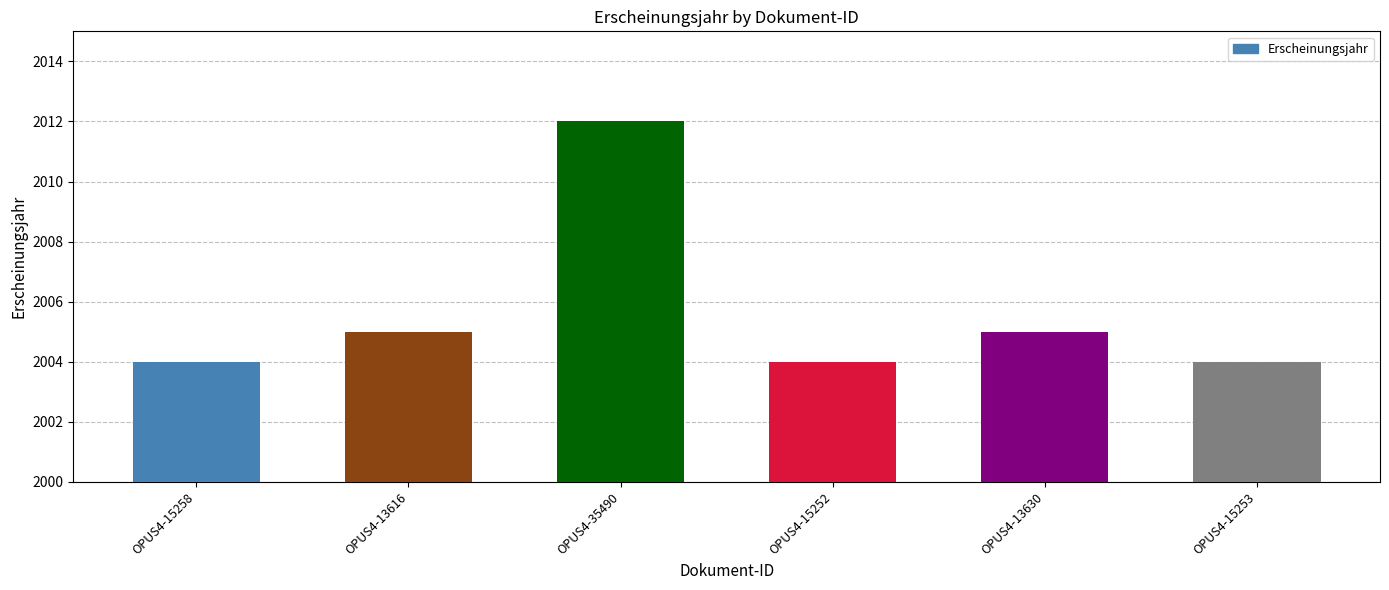

Reading left to right, what are all the values shown in this chart?

OPUS4-15258=2004	OPUS4-13616=2005	OPUS4-35490=2012	OPUS4-15252=2004	OPUS4-13630=2005	OPUS4-15253=2004